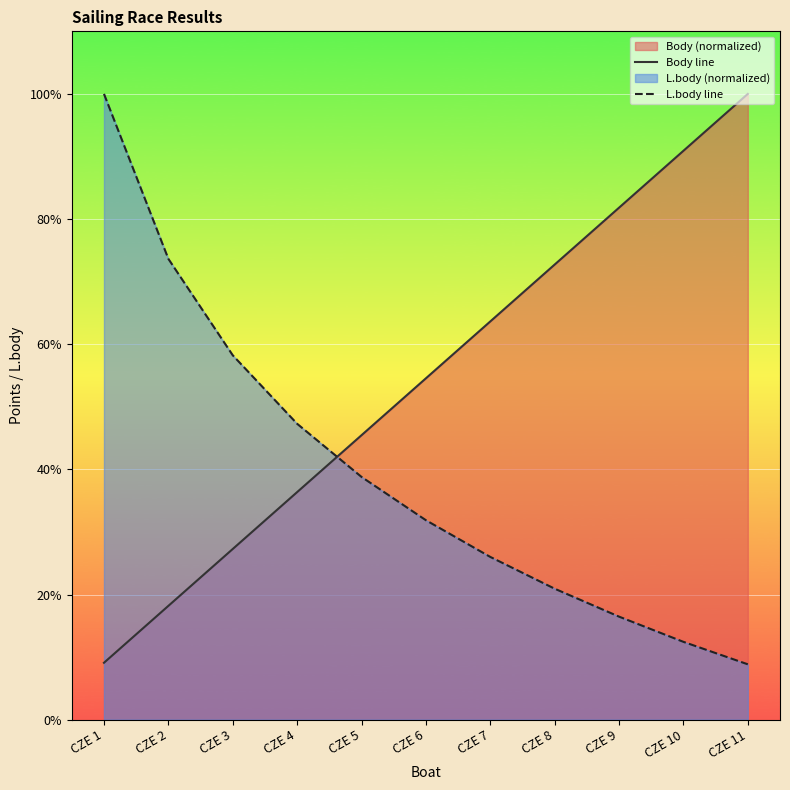

Which series has the largest range (max minus min)?

L.body line